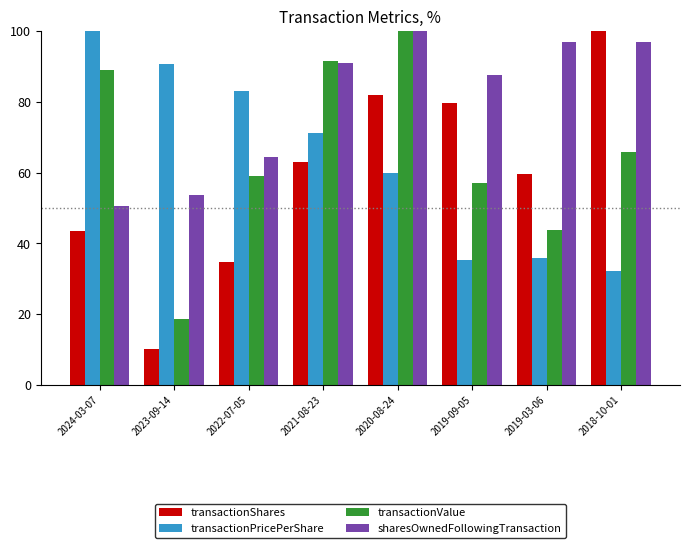

Reading right to left, transcribe all the data shown in this chart.

transactionShares: 2018-10-01=100.0	2019-03-06=59.5	2019-09-05=79.6	2020-08-24=82.0	2021-08-23=63.0	2022-07-05=34.9	2023-09-14=10.1	2024-03-07=43.6
transactionPricePerShare: 2018-10-01=32.3	2019-03-06=35.9	2019-09-05=35.2	2020-08-24=59.8	2021-08-23=71.1	2022-07-05=83.0	2023-09-14=90.6	2024-03-07=100.0
transactionValue: 2018-10-01=65.9	2019-03-06=43.6	2019-09-05=57.1	2020-08-24=100.0	2021-08-23=91.5	2022-07-05=59.1	2023-09-14=18.6	2024-03-07=88.9
sharesOwnedFollowingTransaction: 2018-10-01=96.9	2019-03-06=96.9	2019-09-05=87.6	2020-08-24=100.0	2021-08-23=91.0	2022-07-05=64.4	2023-09-14=53.5	2024-03-07=50.6